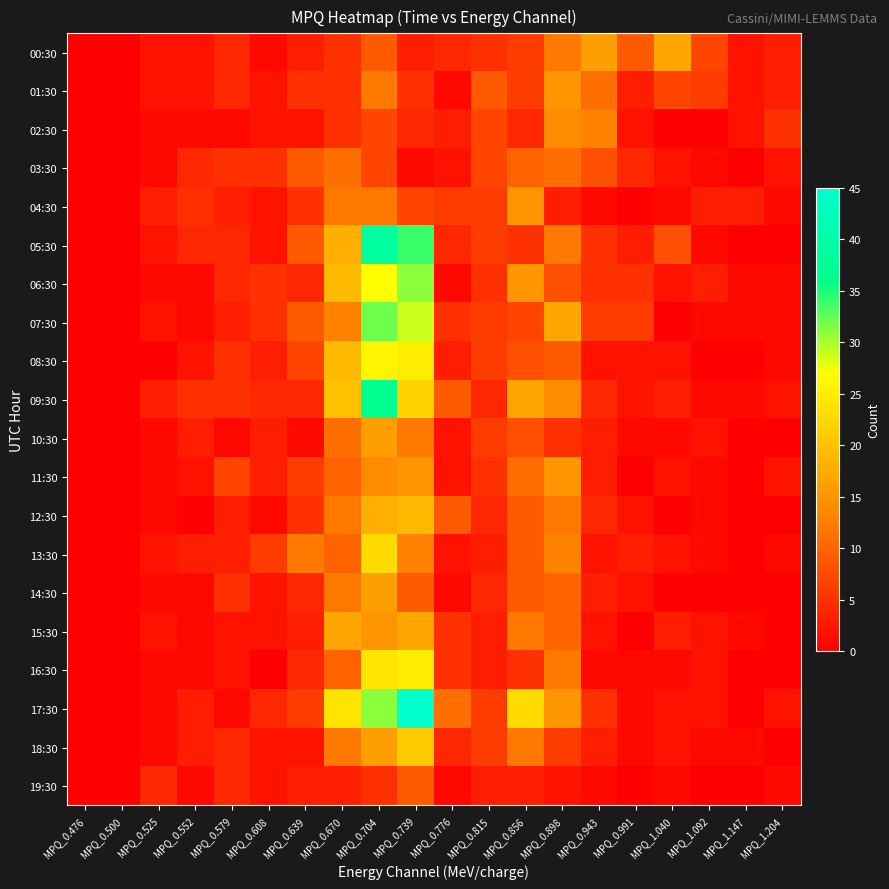

What is the maximum value shown in the chart?

45